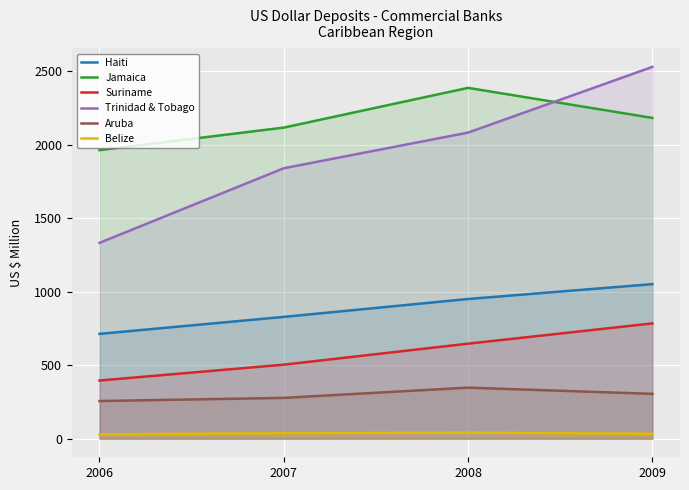

Rank the series at 2006 from highest to lowest value.

Jamaica, Trinidad & Tobago, Haiti, Suriname, Aruba, Belize